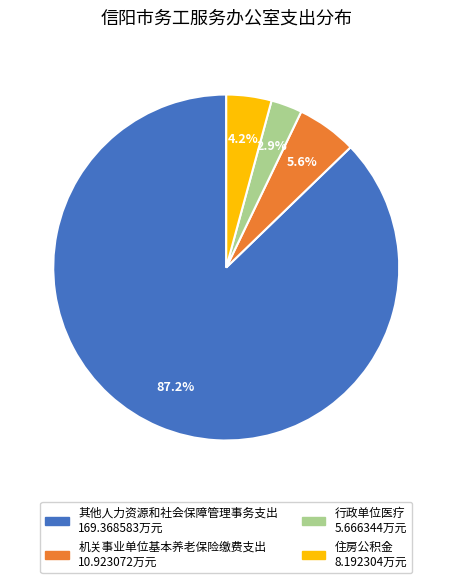

Count the number of slices in the pie.

4